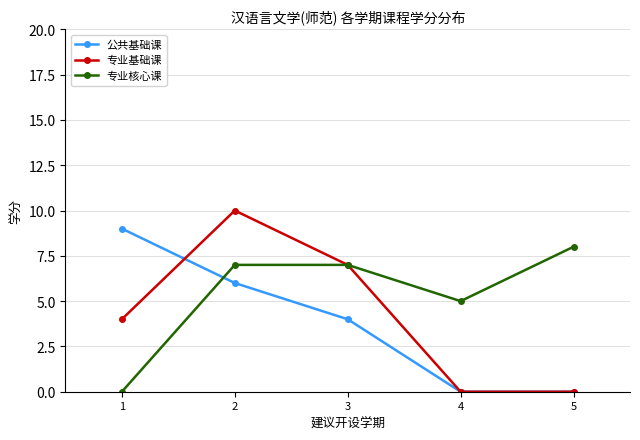

What is the sum of all 专业基础课 values?

21